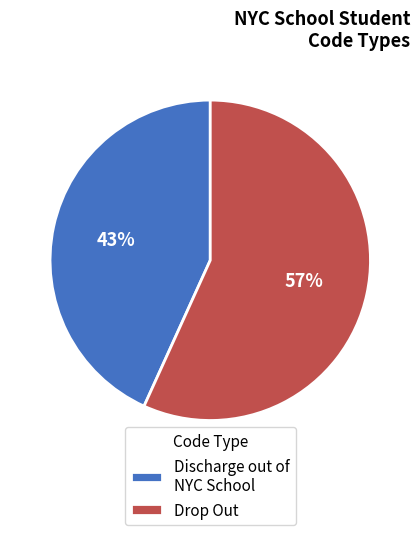

To the nearest percent, what percentage of the pie is Drop Out?

57%